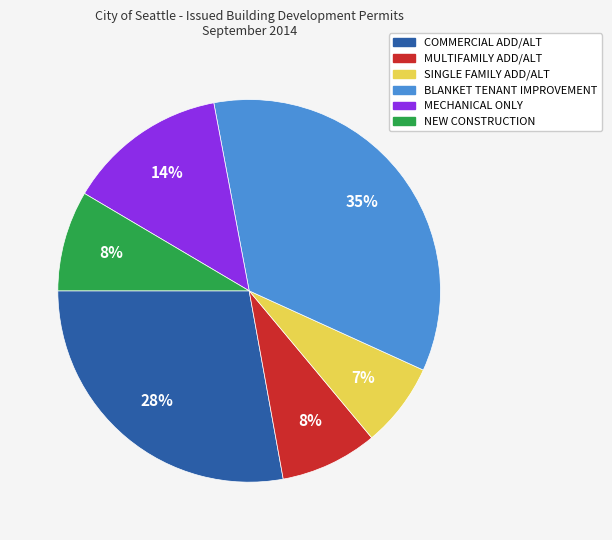

Is it true that SINGLE FAMILY ADD/ALT is 7% of the pie?

True